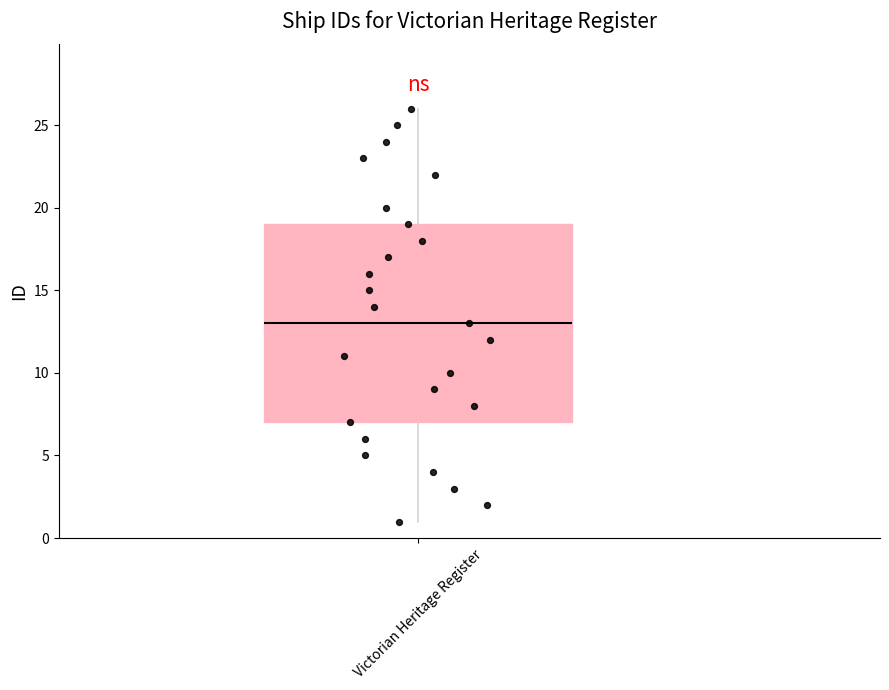

Where is the lower edge of the box for Victorian Heritage Register on the y-axis? The values are not printed on the chart, so give them approximately, as read against the axis.

7